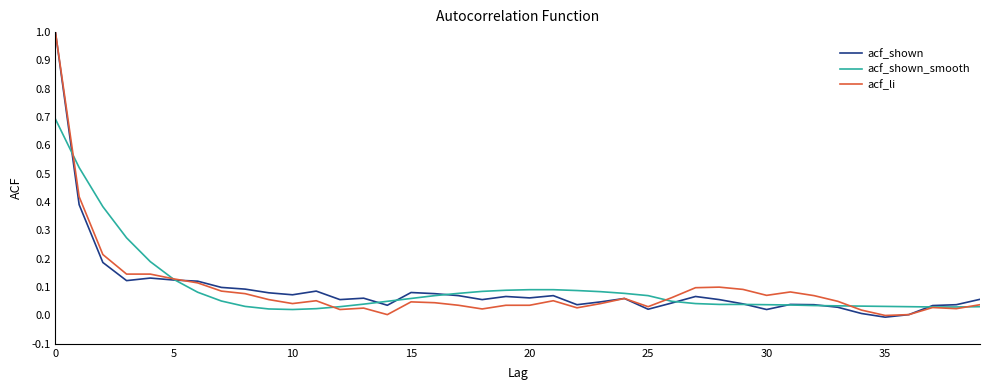

What is the maximum value shown in the chart?

1.0